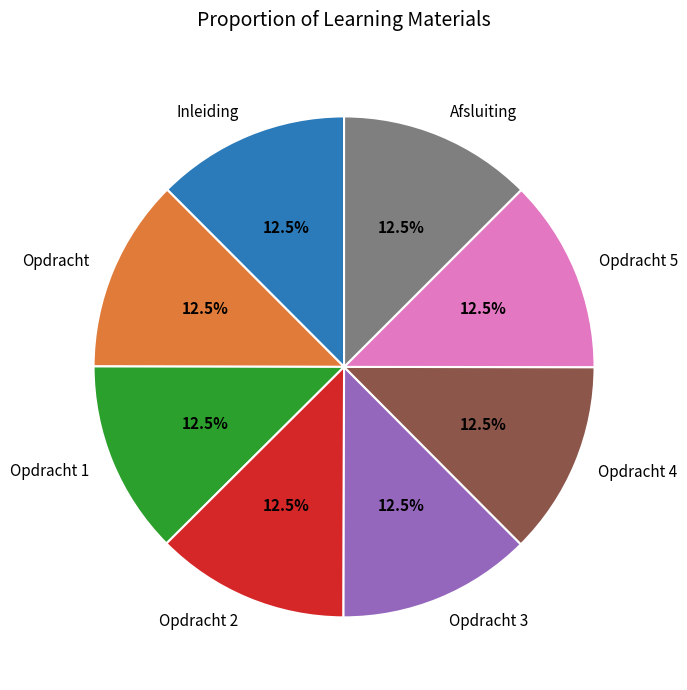

Does Opdracht 4 represent more than half of the total?

No